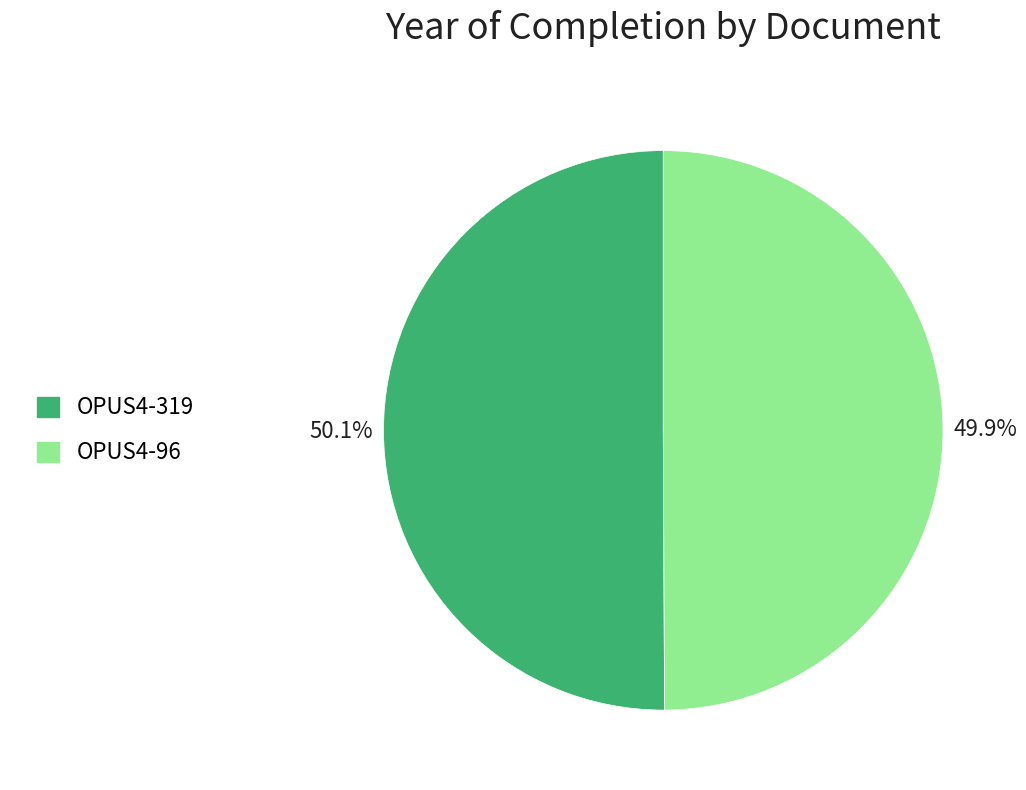

What is the ratio of the value at OPUS4-96 to the value at OPUS4-319?

1.0